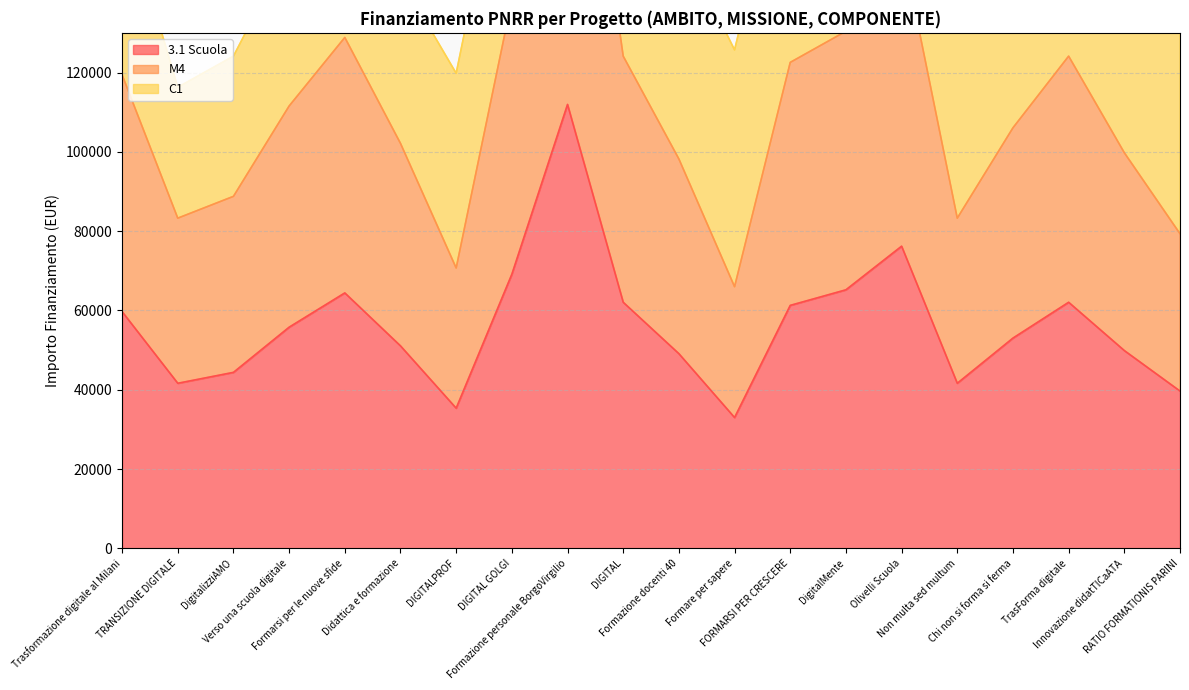

Between Didattica e formazione and Chi non si forma si ferma, which series saw the biggest shift?

M4